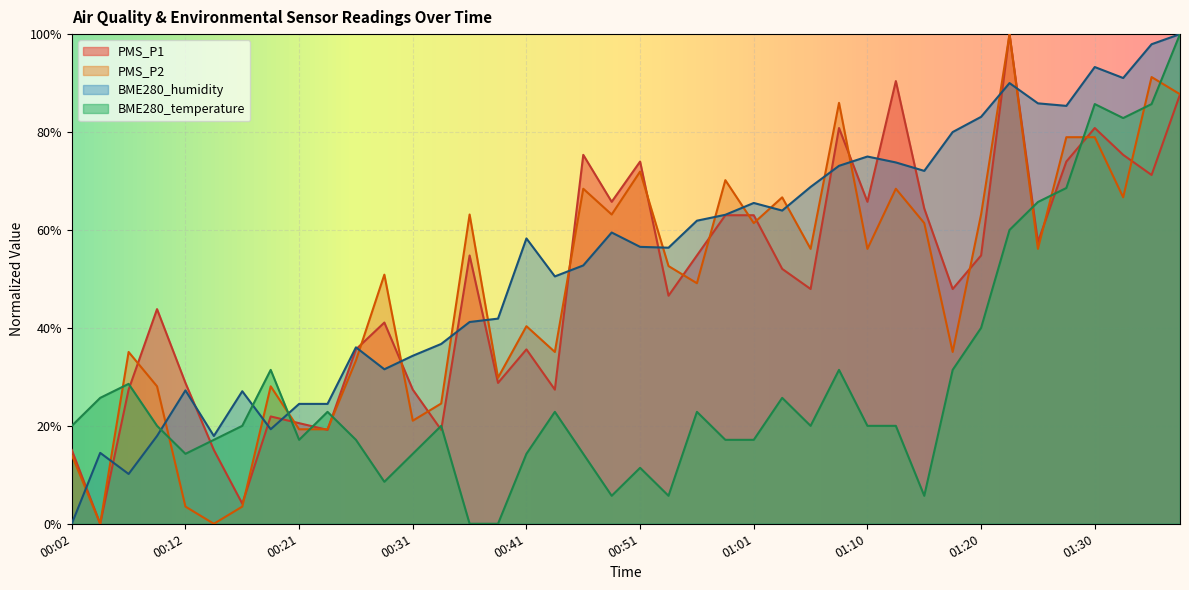

Which category has the highest value across all series?

01:23